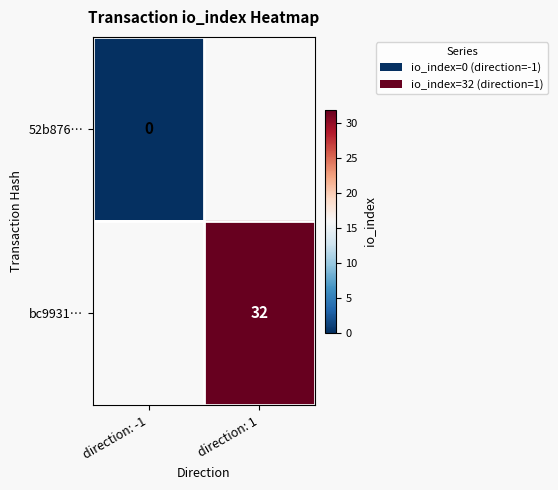

Between direction: -1 and direction: 1, which is larger?

direction: 1